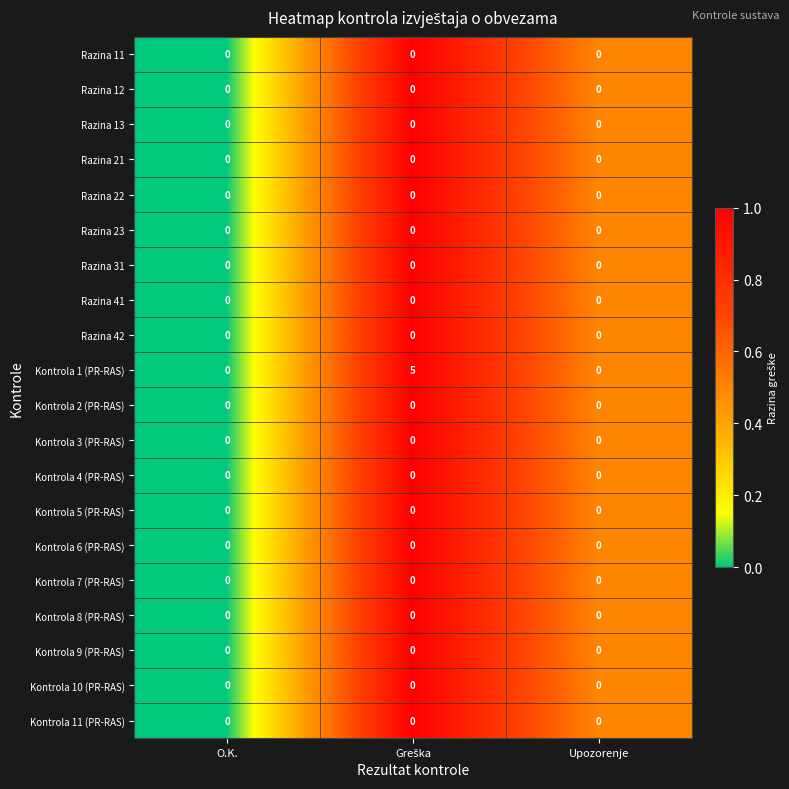

Is it true that Razina 21 equals 0 at Upozorenje?

True